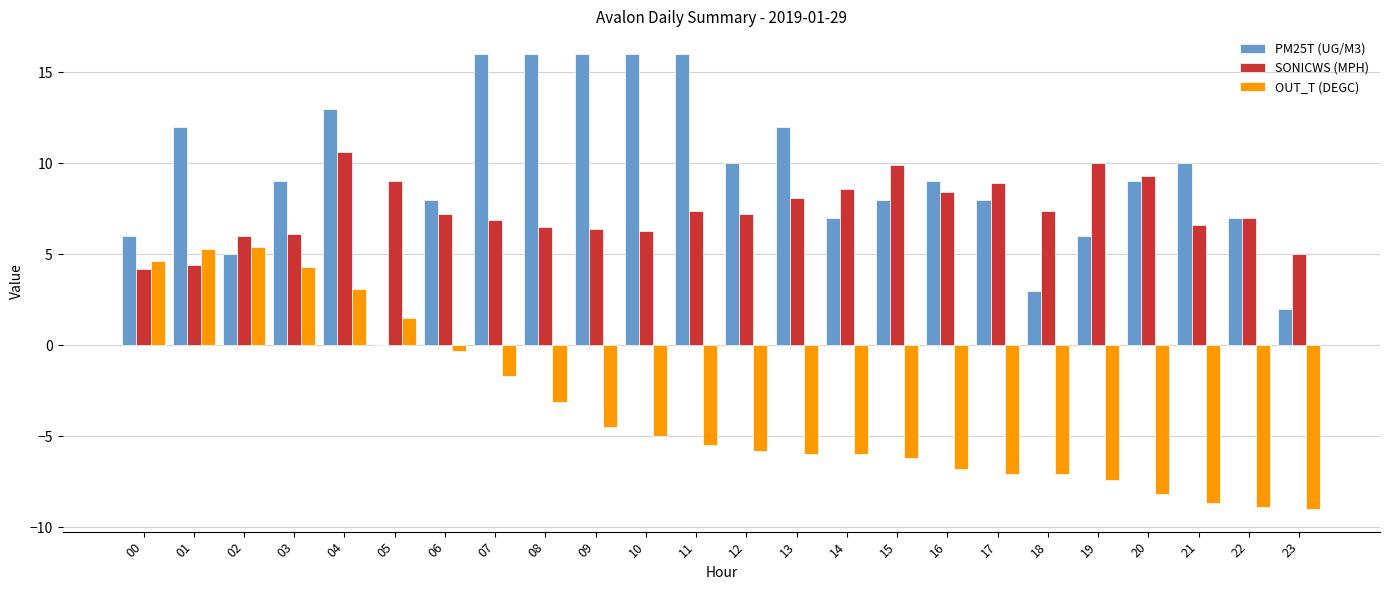

At which category is the sum across all series the highest?

04